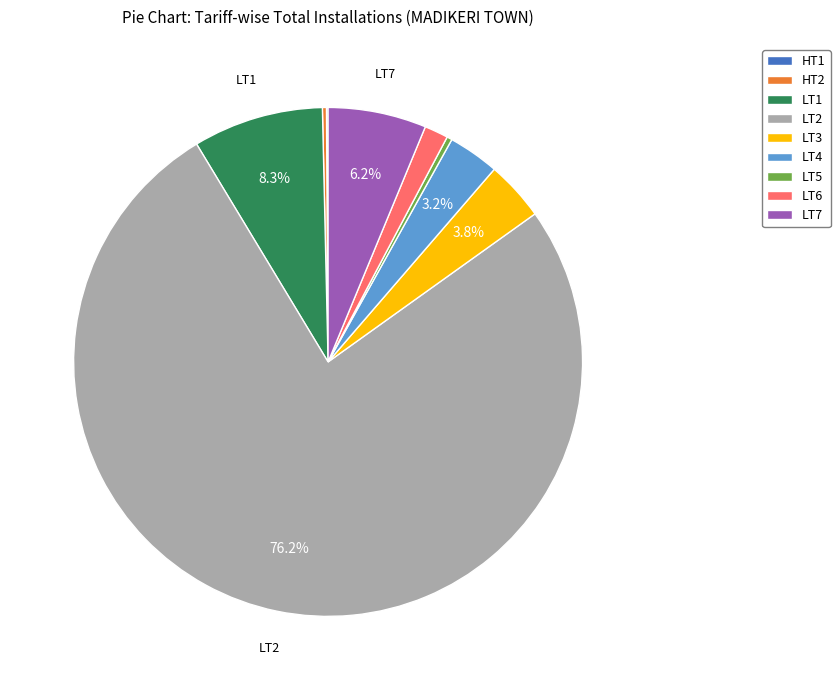

Is the sum of LT7 and LT4 greater than half?

No